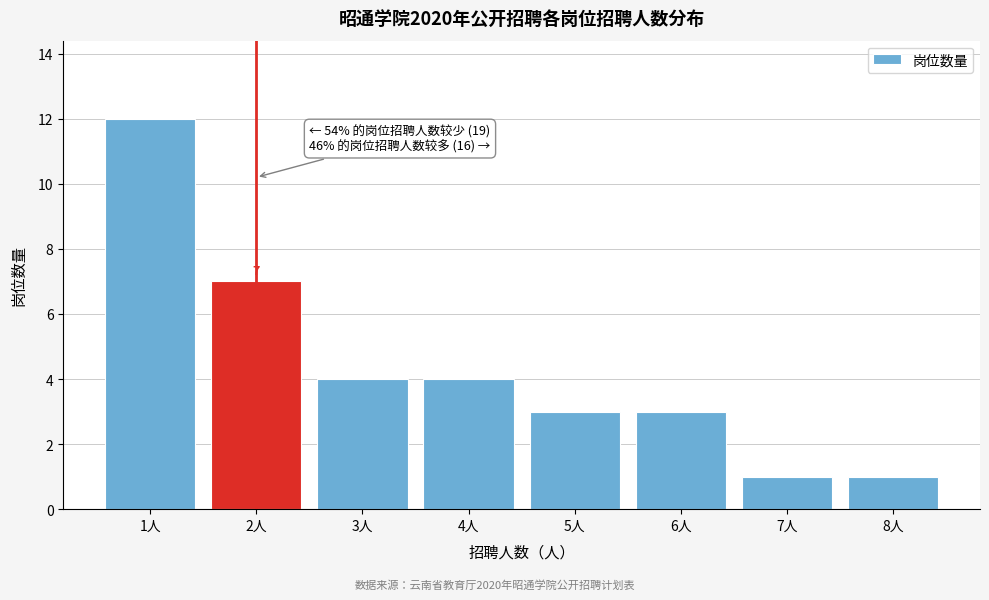

Reading left to right, what are all the values shown in this chart?

1人=12	2人=7	3人=4	4人=4	5人=3	6人=3	7人=1	8人=1